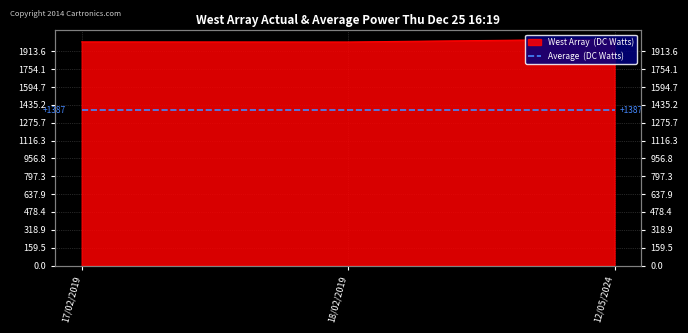

True or false: the data shows 1998 at 17/02/2019.

True